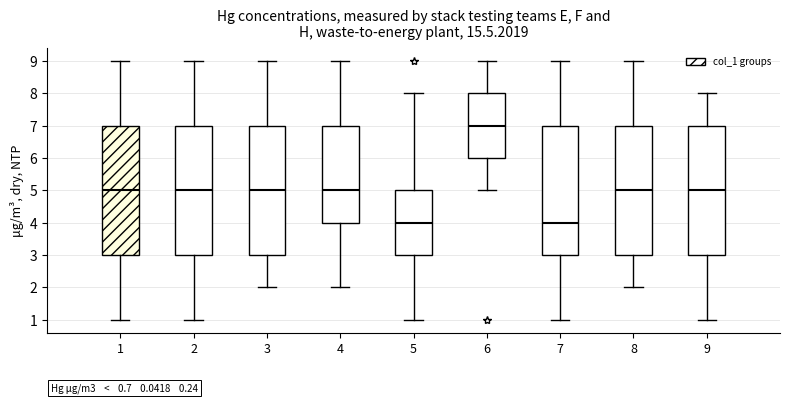

Where is the lower edge of the box at x = 7 on the y-axis? The values are not printed on the chart, so give them approximately, as read against the axis.

3